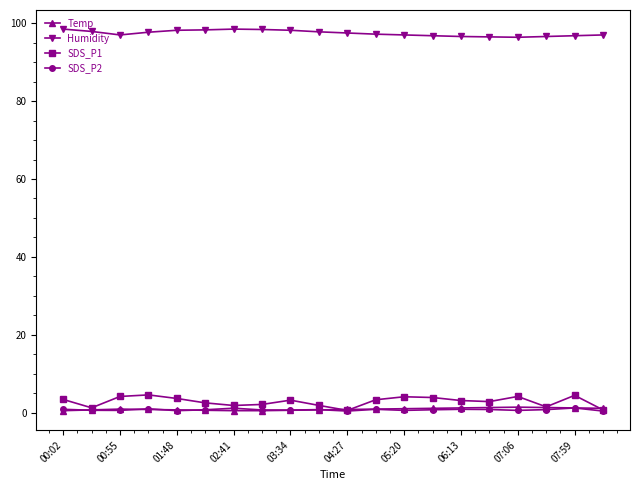

True or false: Humidity and SDS_P2 cross at least once.

False